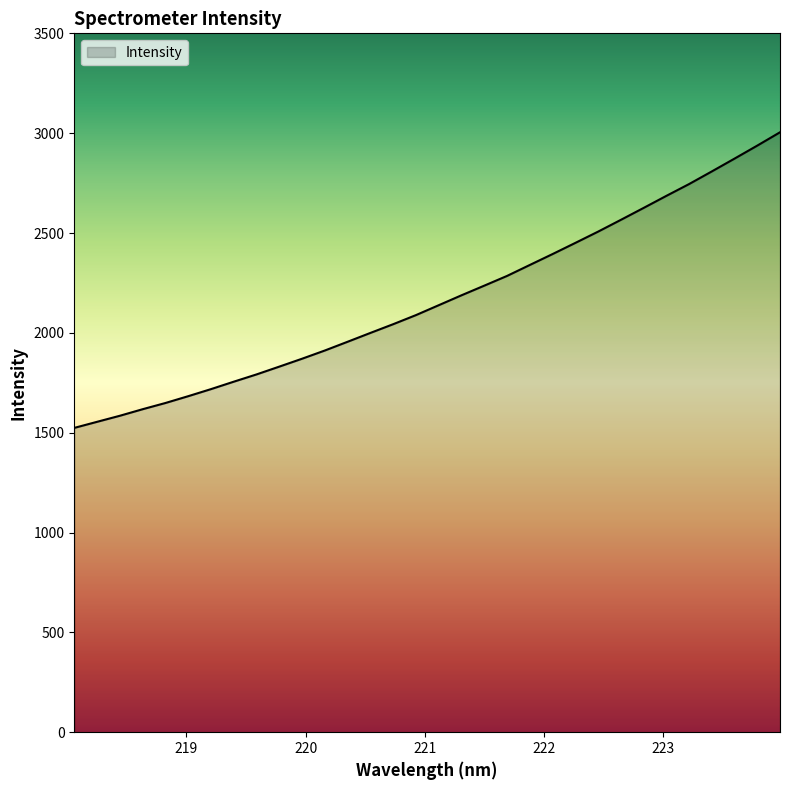

What is the difference between the maximum and minimum values?

1480.5